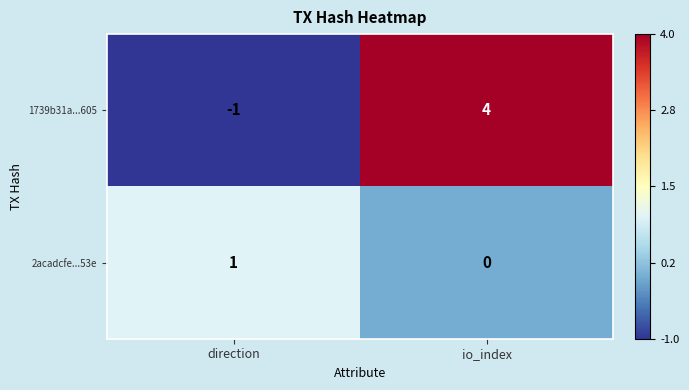

How many data points does each series have?

2